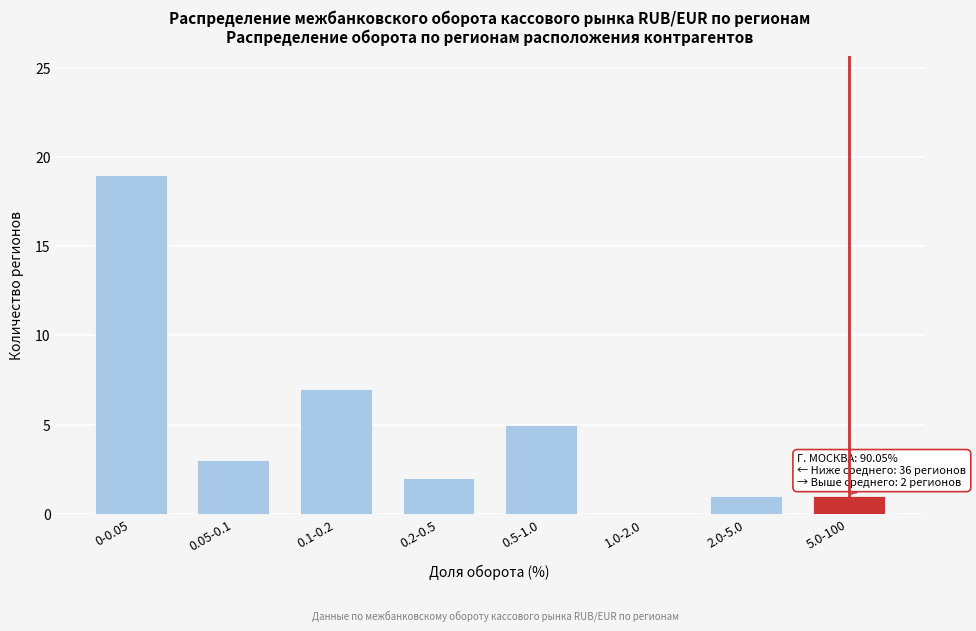

Reading right to left, list all the values displayed in this chart.

5.0-100=1	2.0-5.0=1	1.0-2.0=0	0.5-1.0=5	0.2-0.5=2	0.1-0.2=7	0.05-0.1=3	0-0.05=19